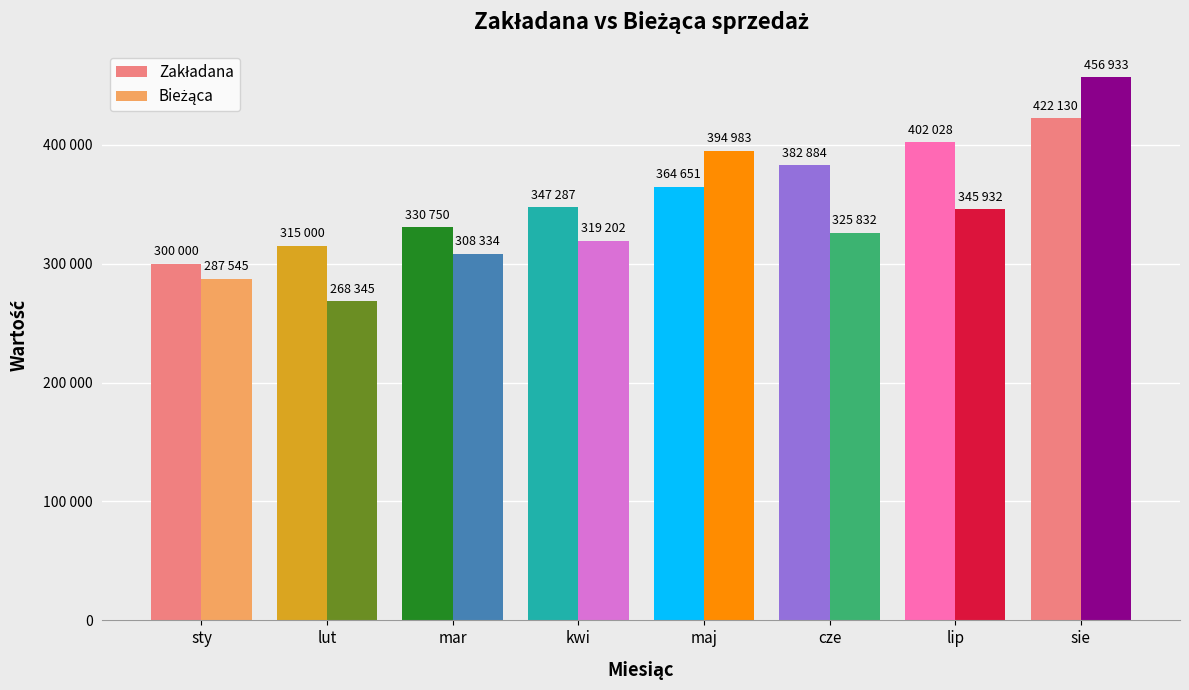

Is it true that Bieżąca equals 345932.0 at lip?

True